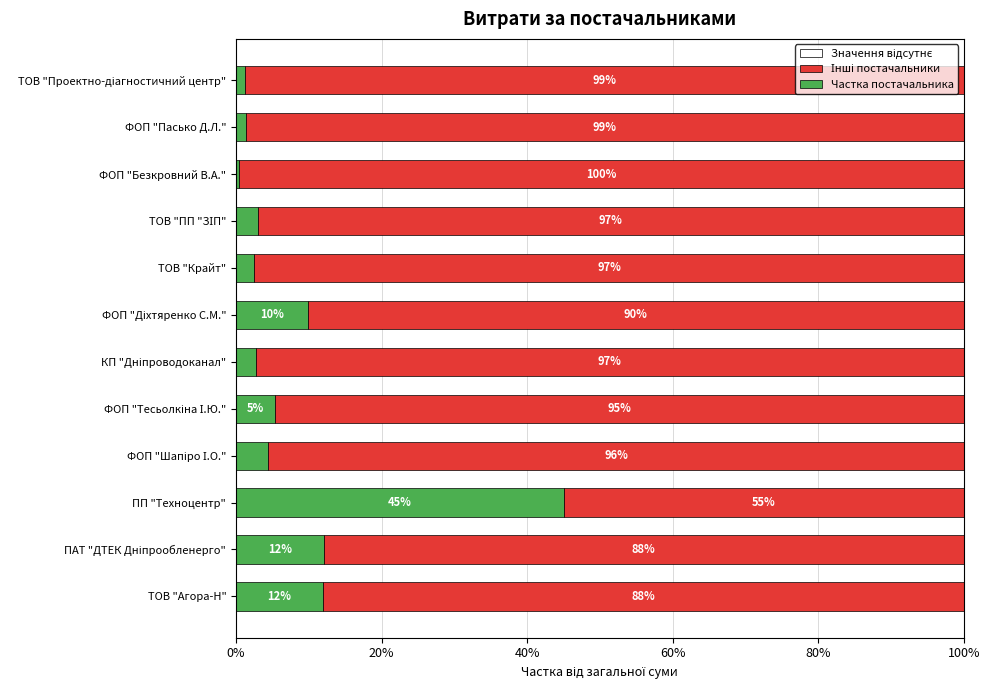

The Частка постачальника series shows 19.0 at ТОВ "Агора-Н". True or false?

False